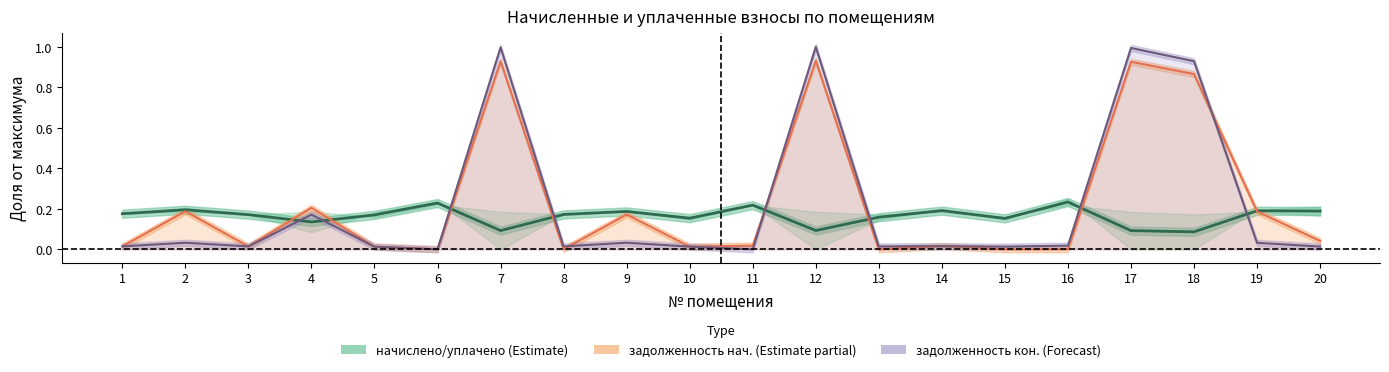

At which category does the chart reach its peak across all series?

12